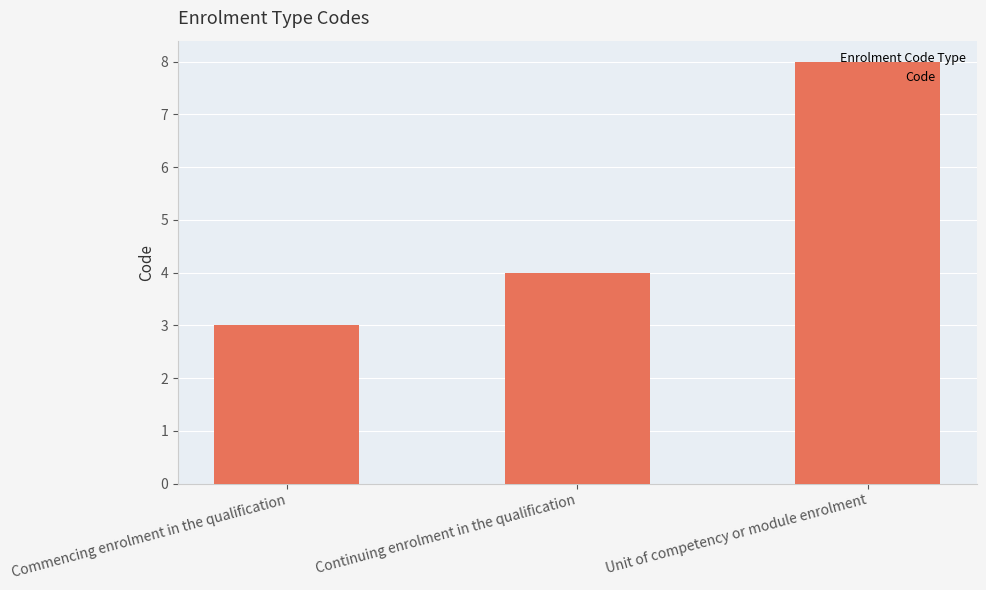

Reading left to right, extract all data points from this chart.

3	4	8